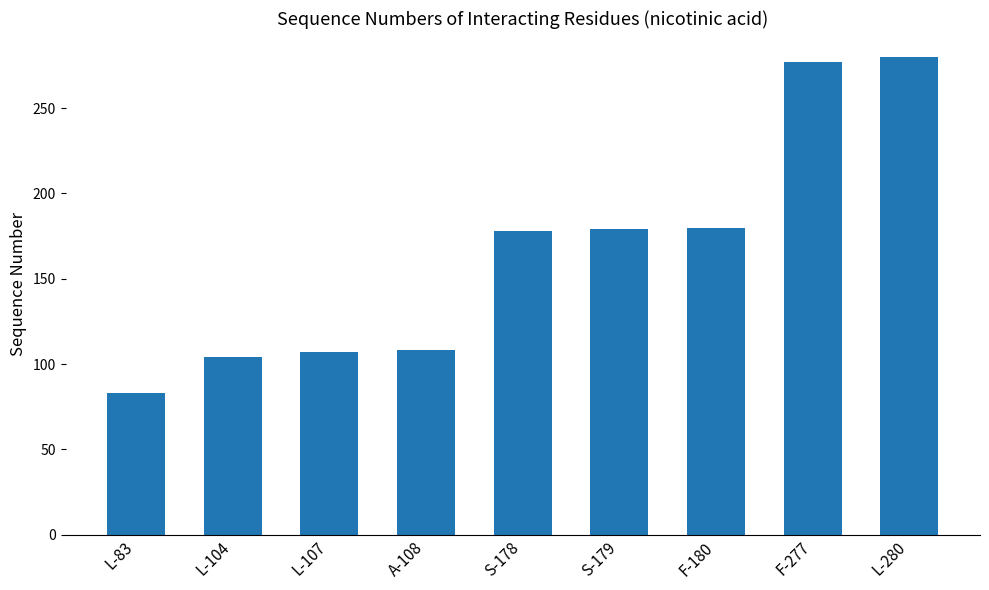

How many series are shown in this chart?

1